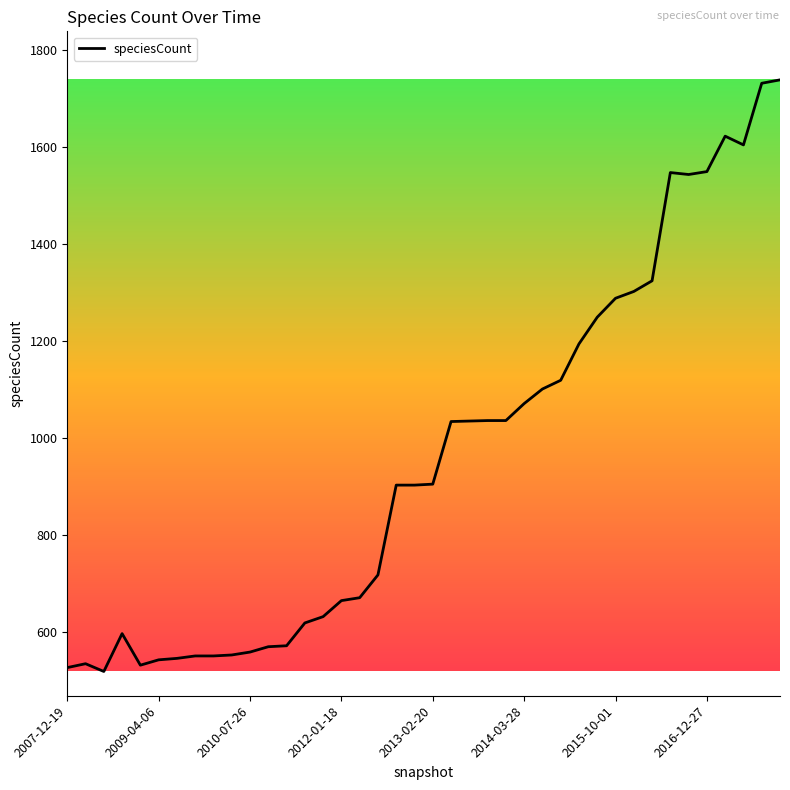

True or false: there are more than 0 points higher than both neighbors.

True